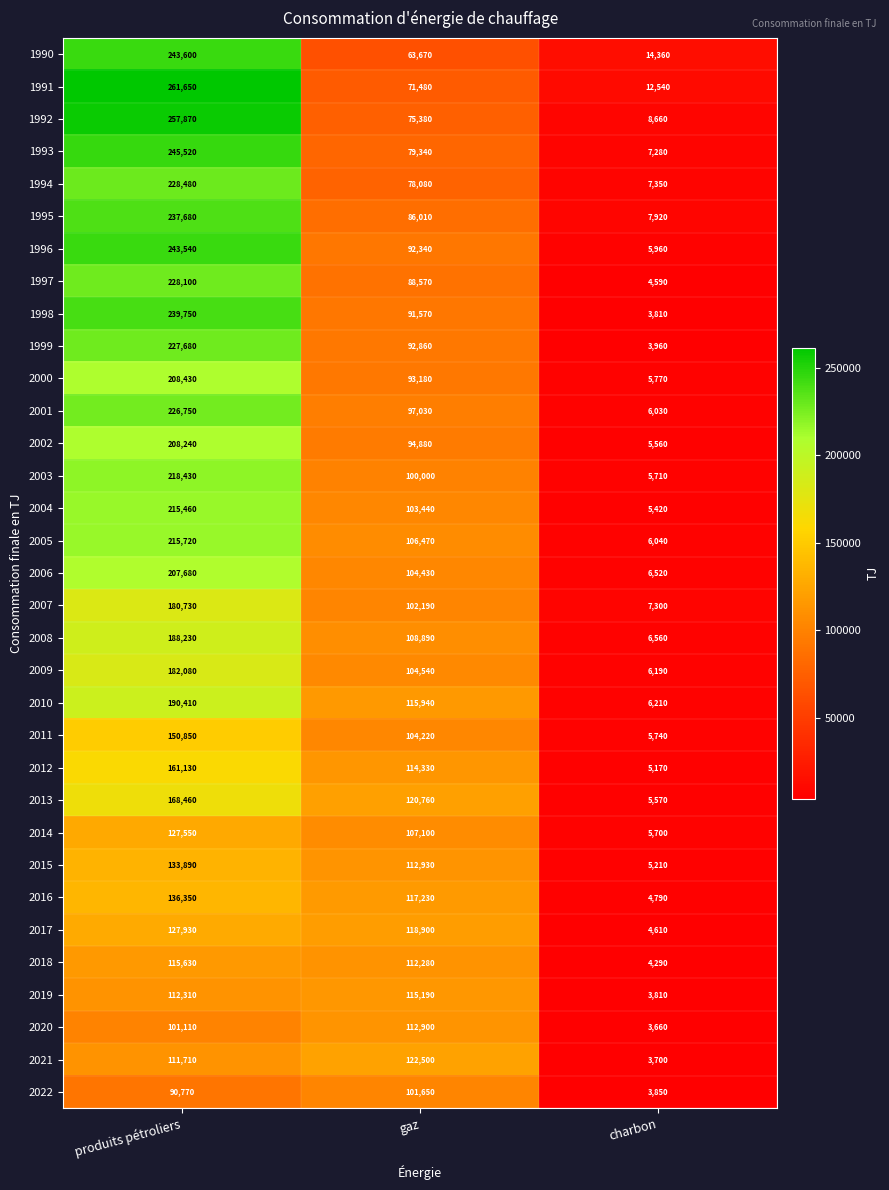

At how many categories does at least one series exceed 171557?

1